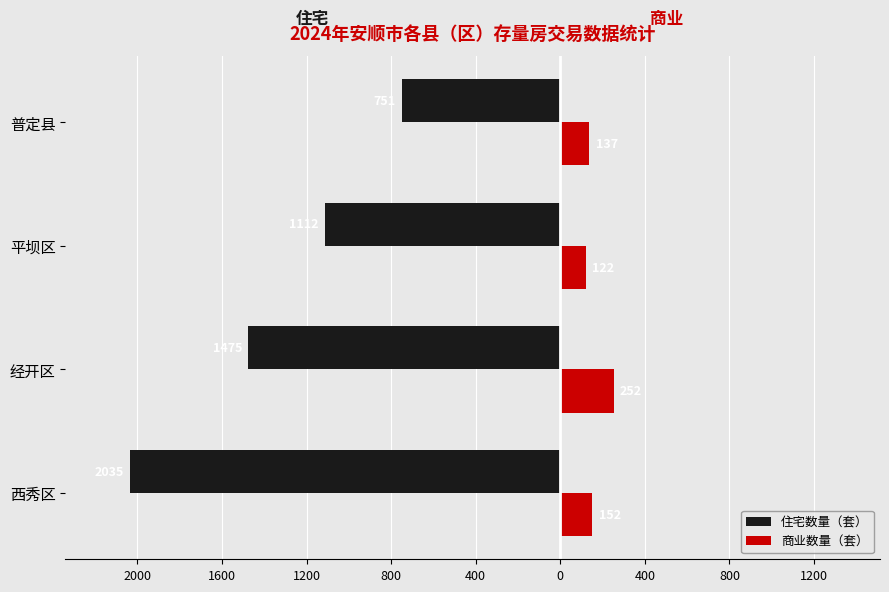

What are all the series names shown in the legend?

住宅数量（套）, 商业数量（套）